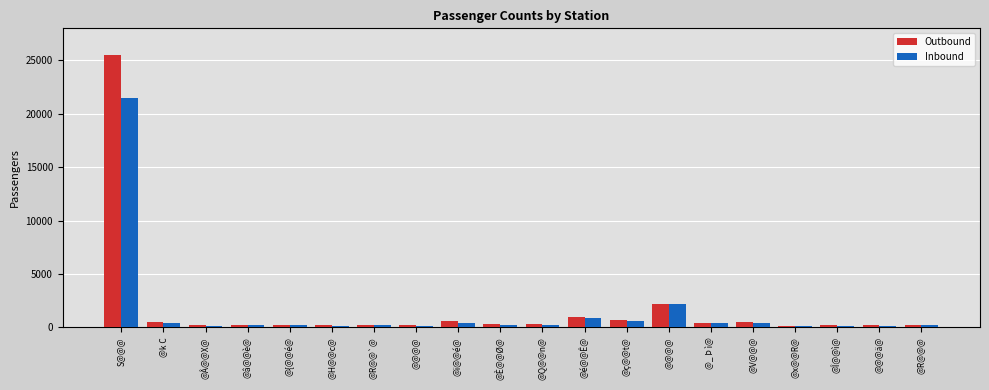

What are all the series names shown in the legend?

Outbound, Inbound